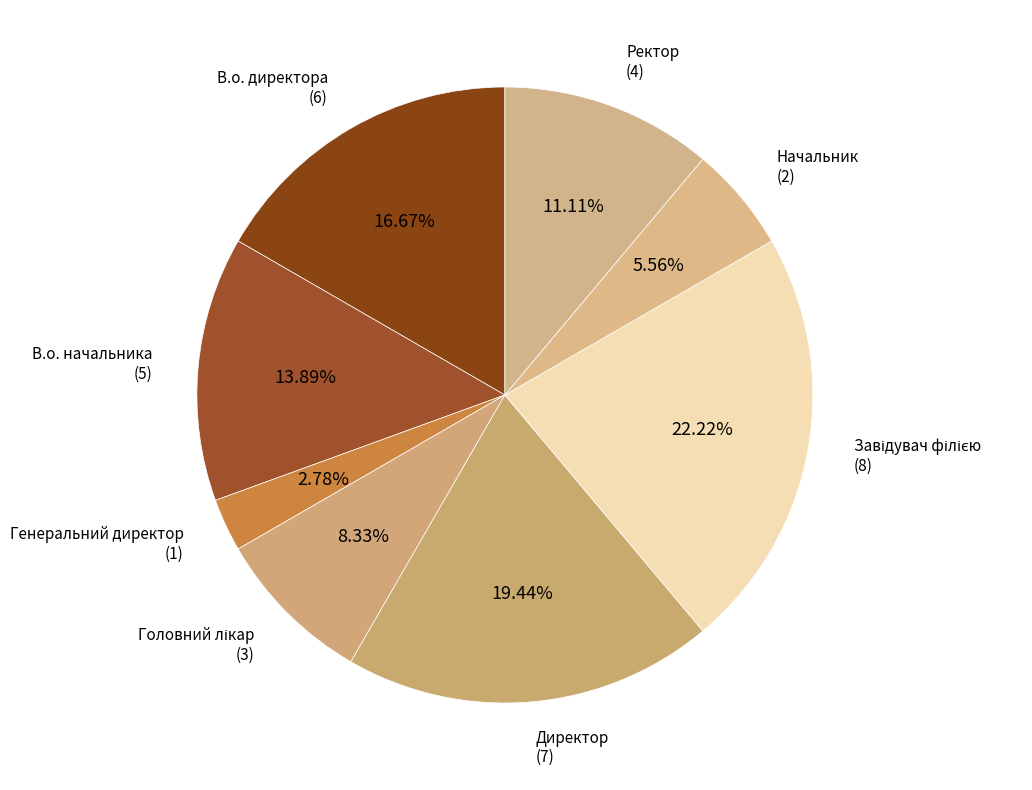

Count the number of slices in the pie.

8